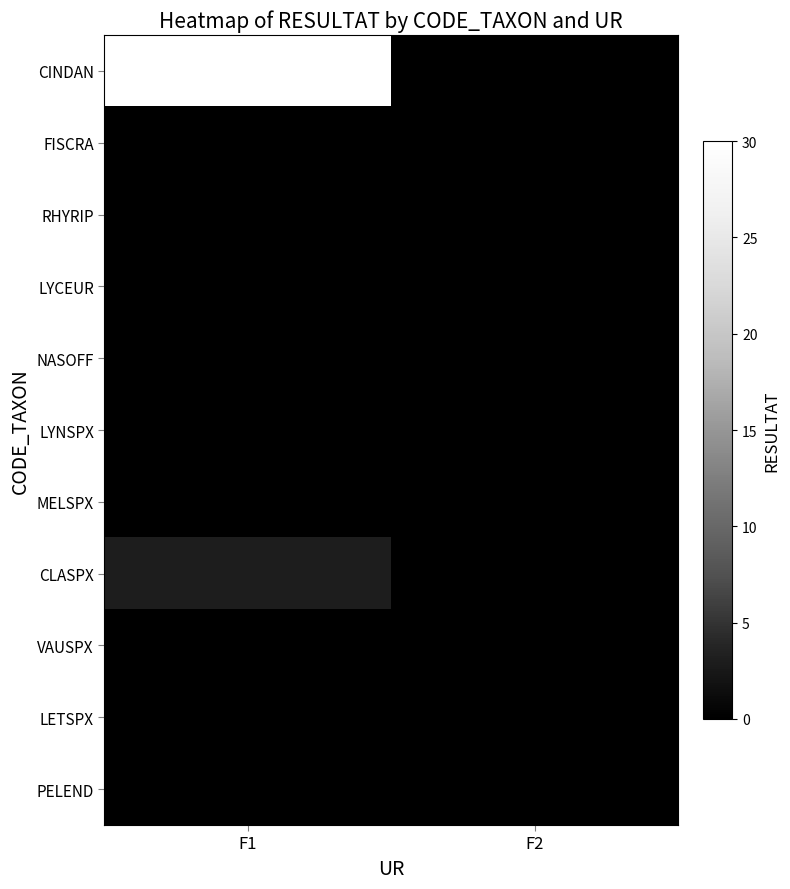

Between F1 and F2, which is larger?

F1